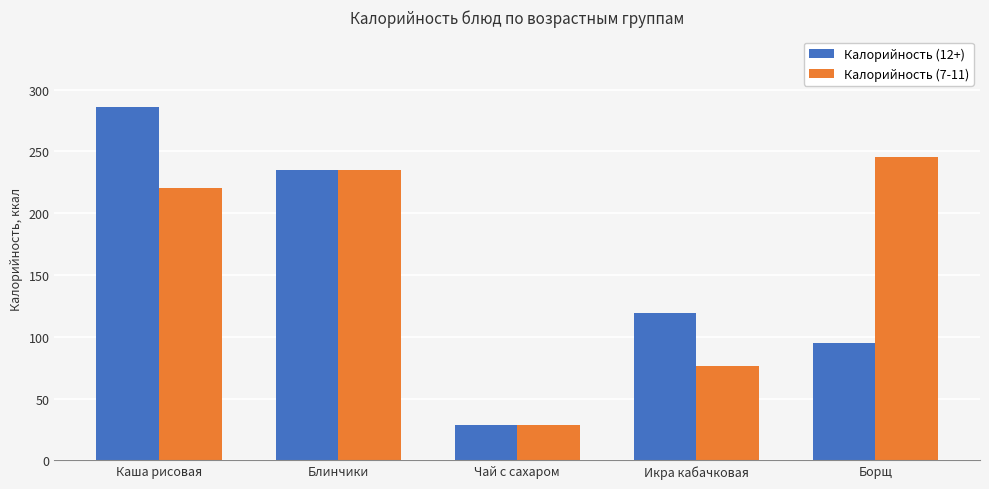

Which category has the highest value in the Калорийность (7-11) series?

Борщ